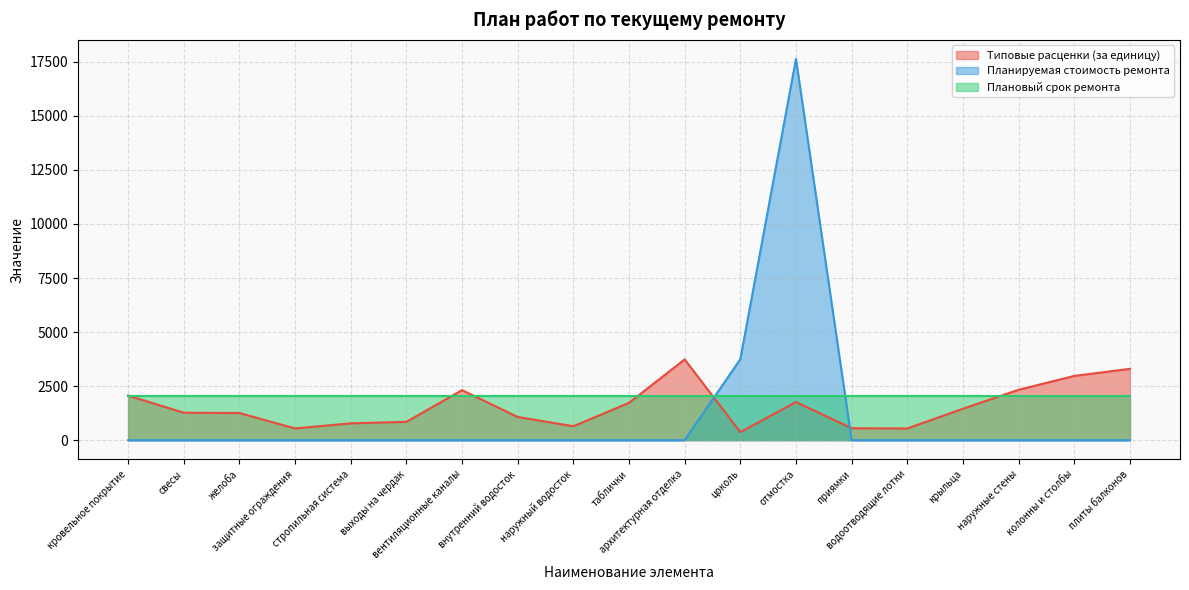

What is the label of the 12th point from the left?

цоколь